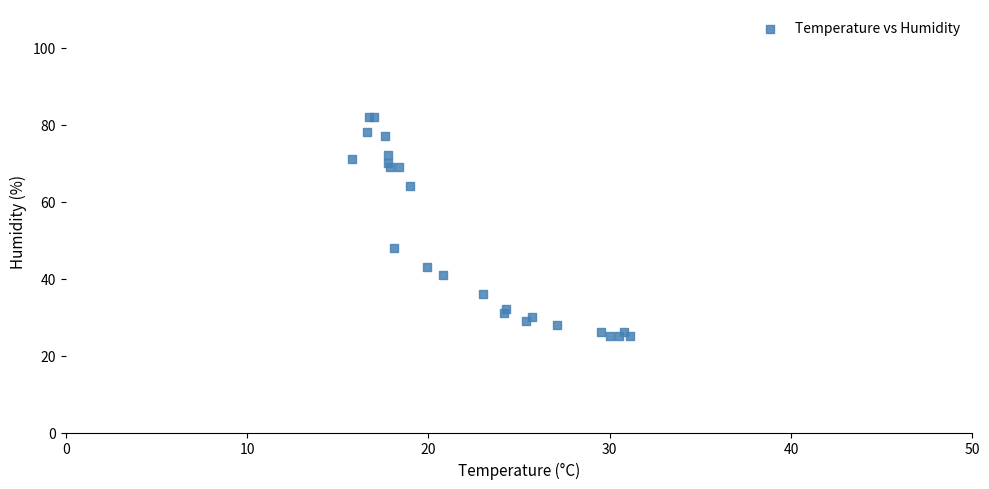

What Y value in the scatter plot is closest to 53?

48